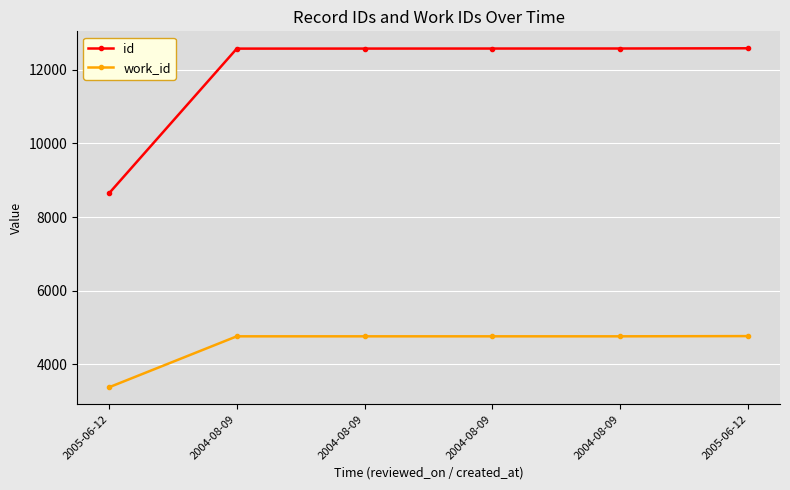

How many data points in id are less than 12583?

3